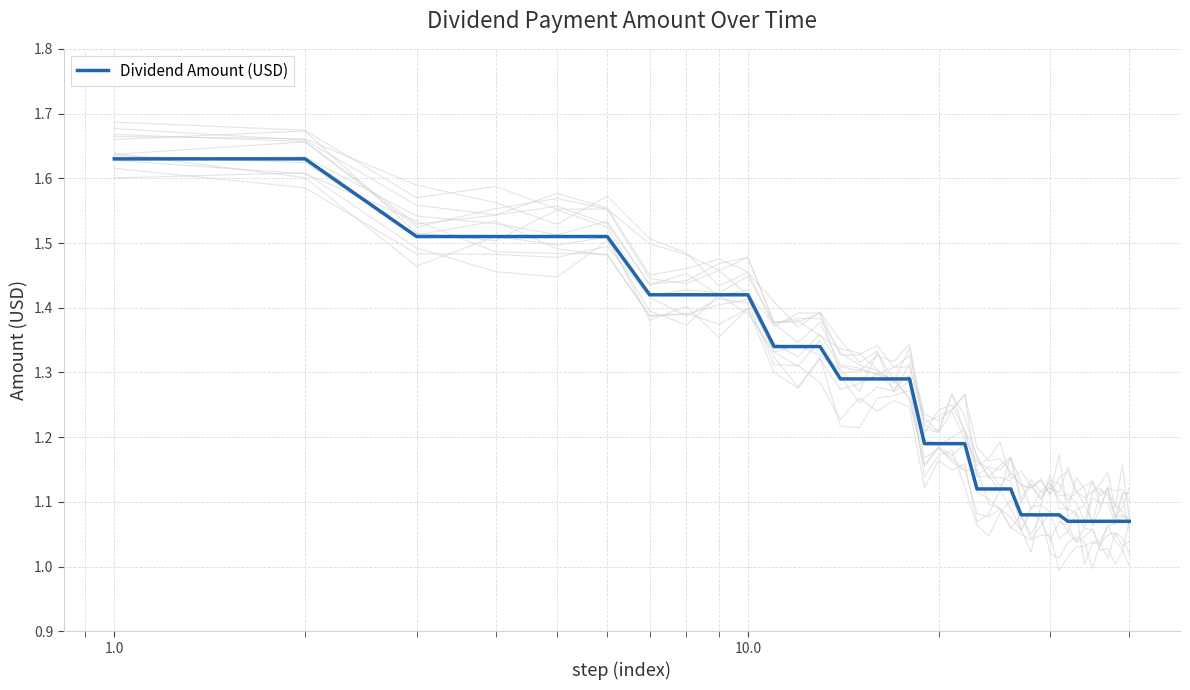

Reading left to right, transcribe all the data shown in this chart.

1.6	1.6	1.5	1.5	1.5	1.5	1.4	1.4	1.4	1.4	1.3	1.3	1.3	1.3	1.3	1.3	1.3	1.3	1.2	1.2	1.2	1.2	1.1	1.1	1.1	1.1	1.1	1.1	1.1	1.1	1.1	1.1	1.1	1.1	1.1	1.1	1.1	1.1	1.1	1.1